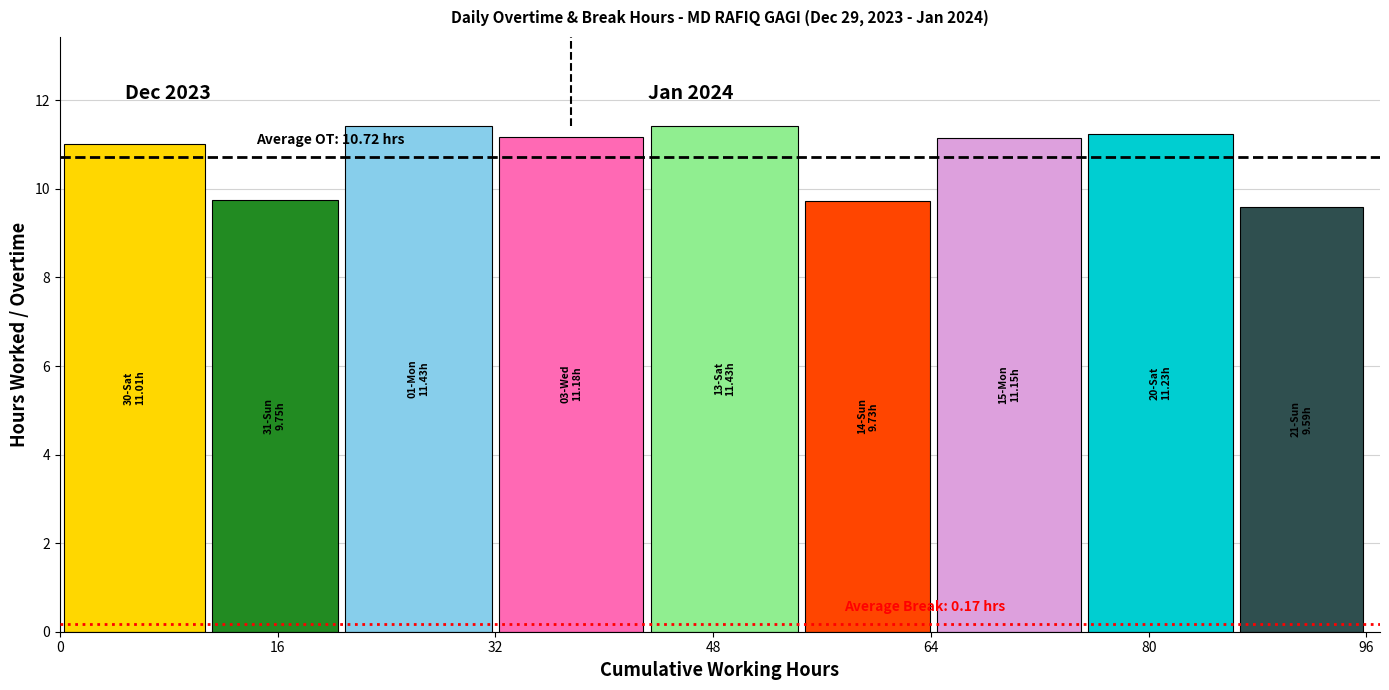

What is the minimum value shown in the chart?

9.6